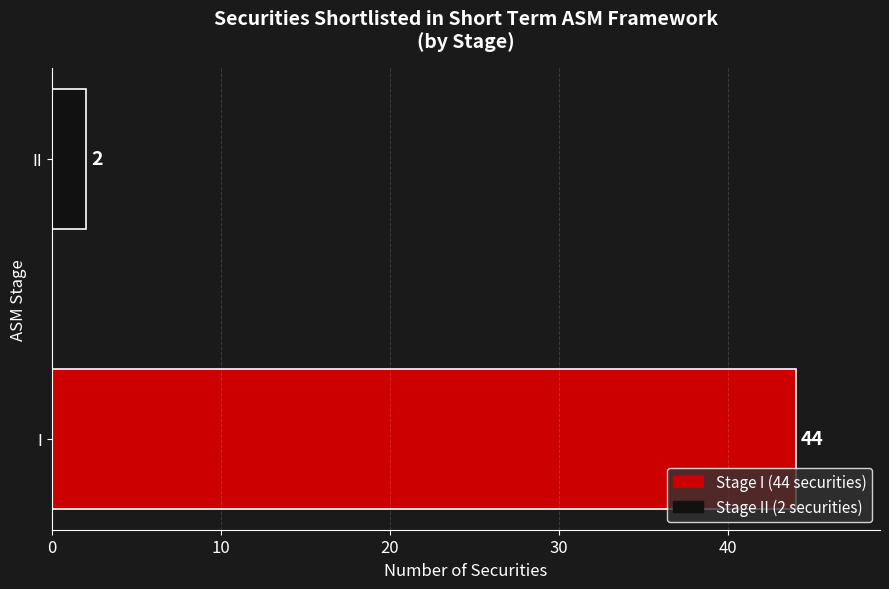

What is the sum of all values?

46